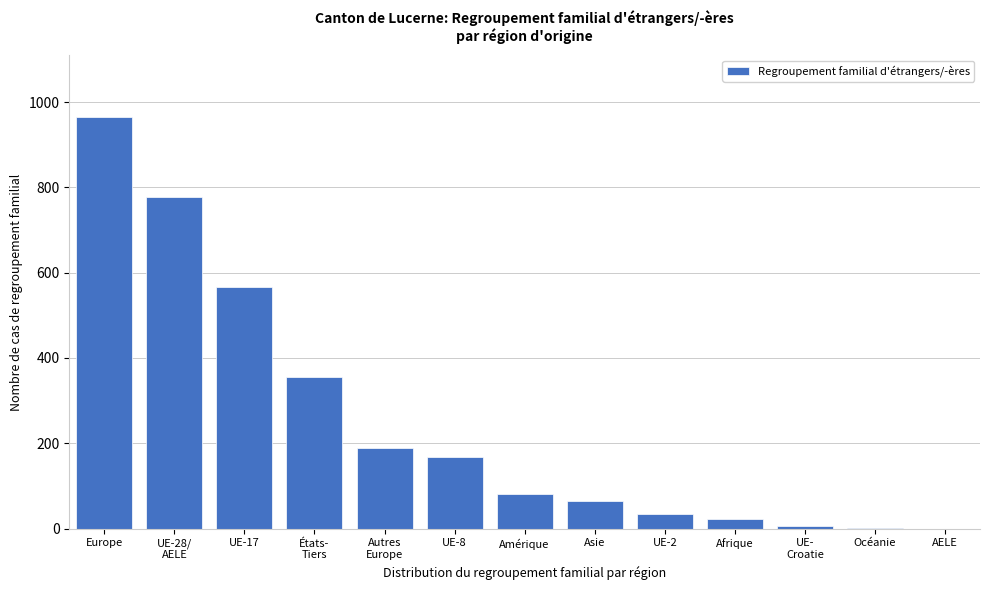

Is it true that the value at Europe is 965?

True